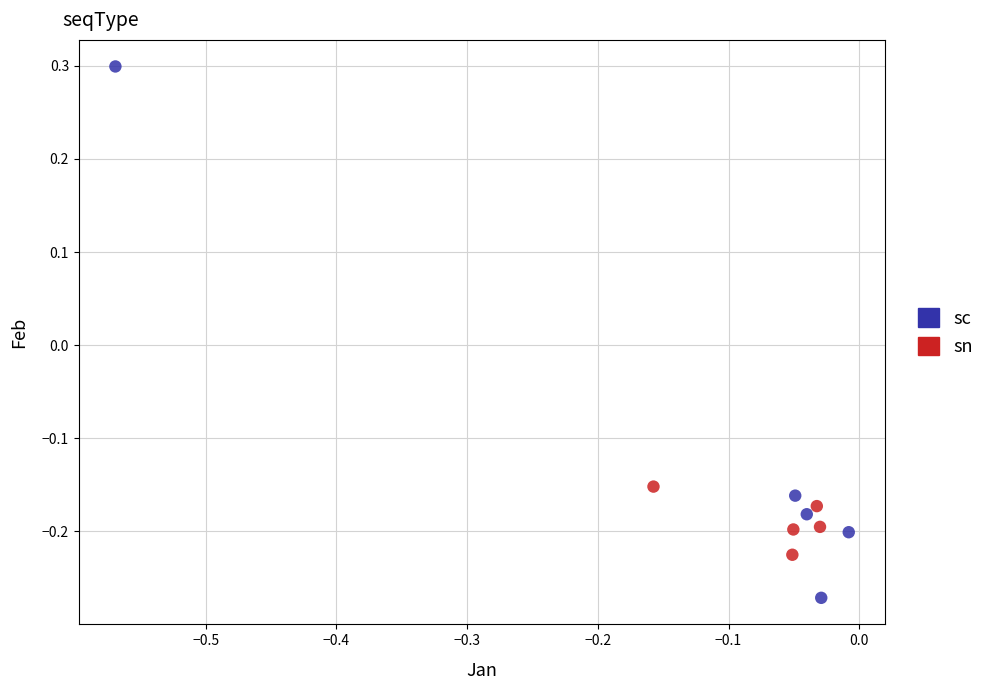

Which series contains the lowest Y value?

sc